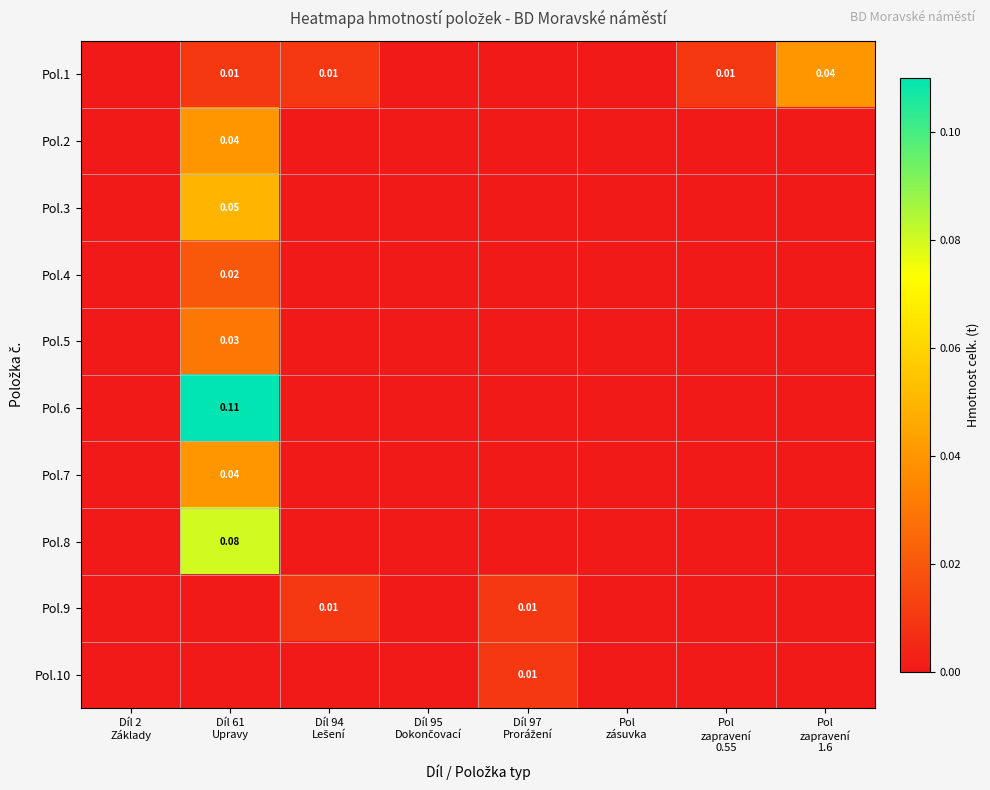

How many distinct data groups are displayed?

10